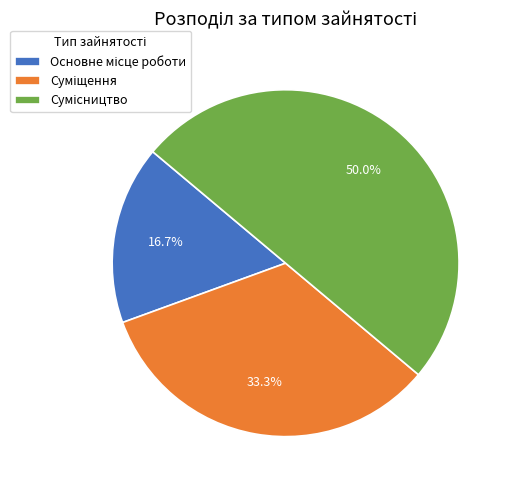

Rank the categories by value from highest to lowest.

Сумісництво, Суміщення, Основне місце роботи